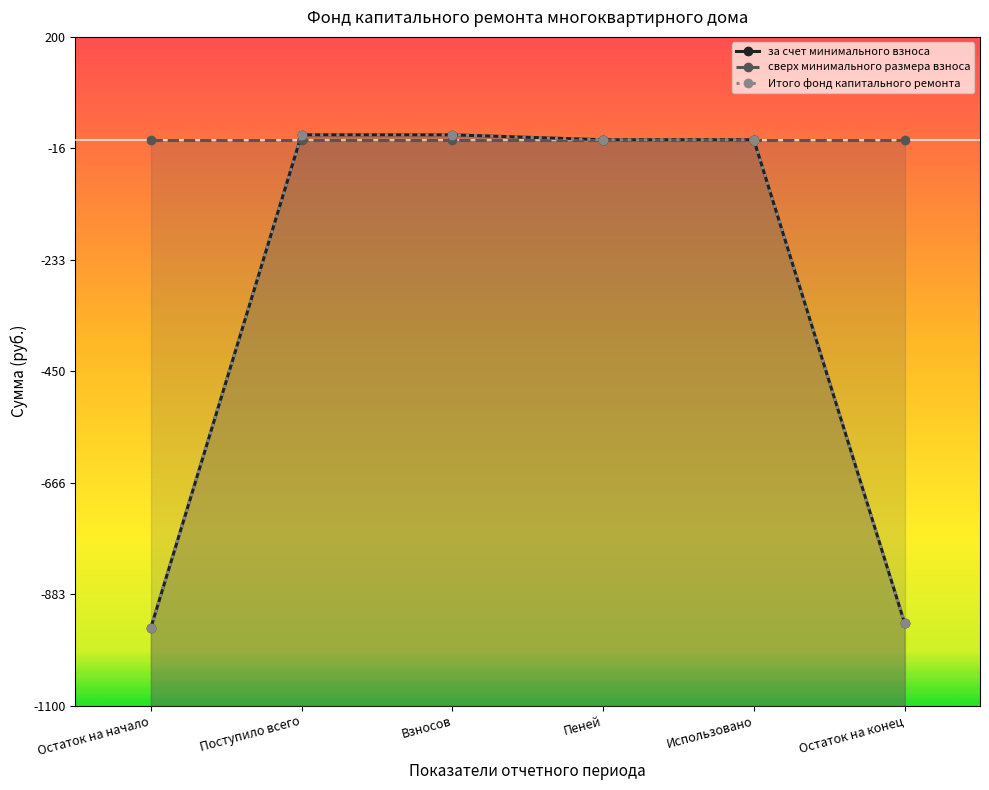

At which label does за счет минимального взноса reach its minimum?

Остаток на начало